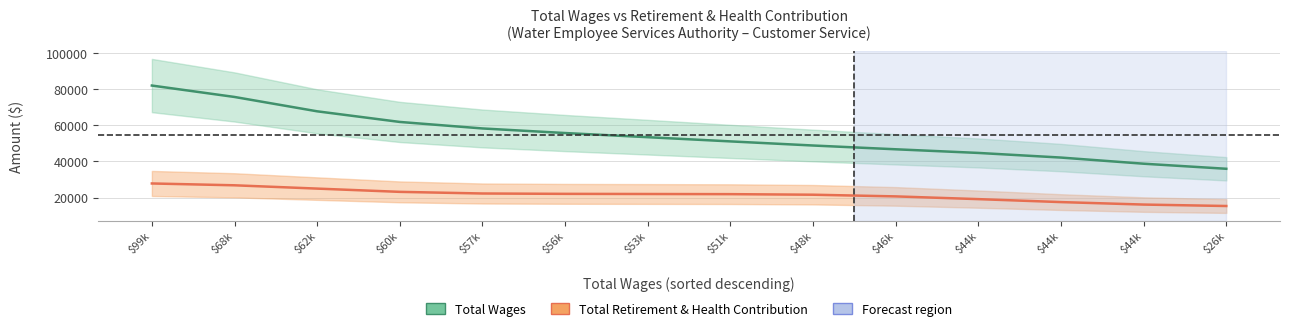

Which category has the lowest value across all series?

$26k